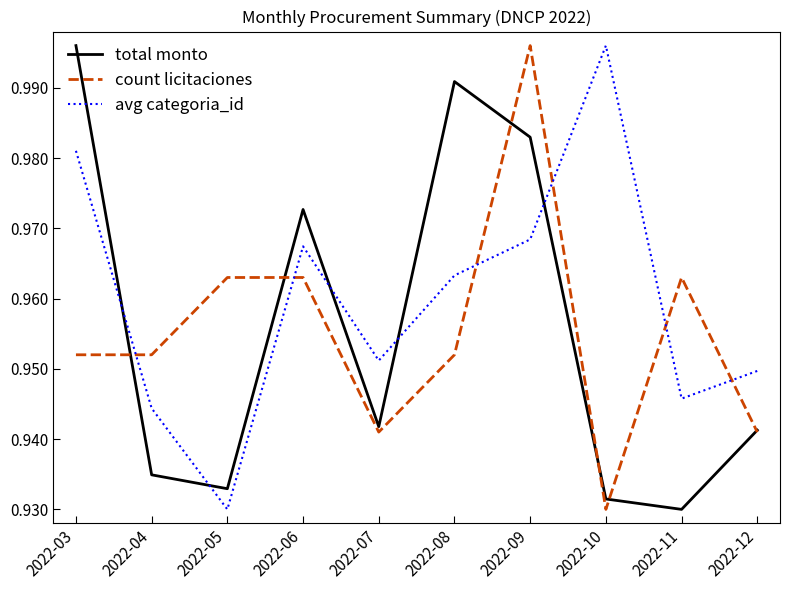

At which label does avg categoria_id reach its peak?

2022-10